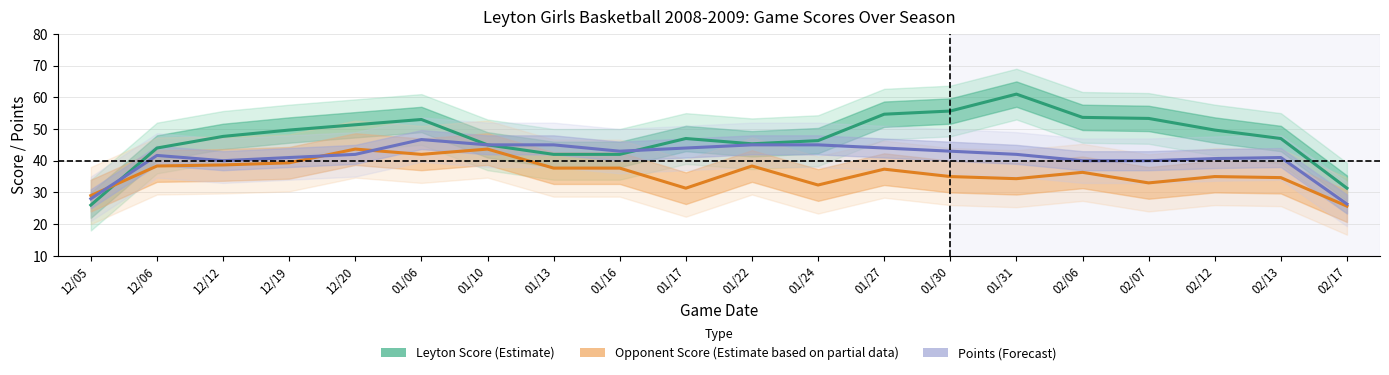

Which series has the largest total across all categories?

Leyton Score (Estimate)